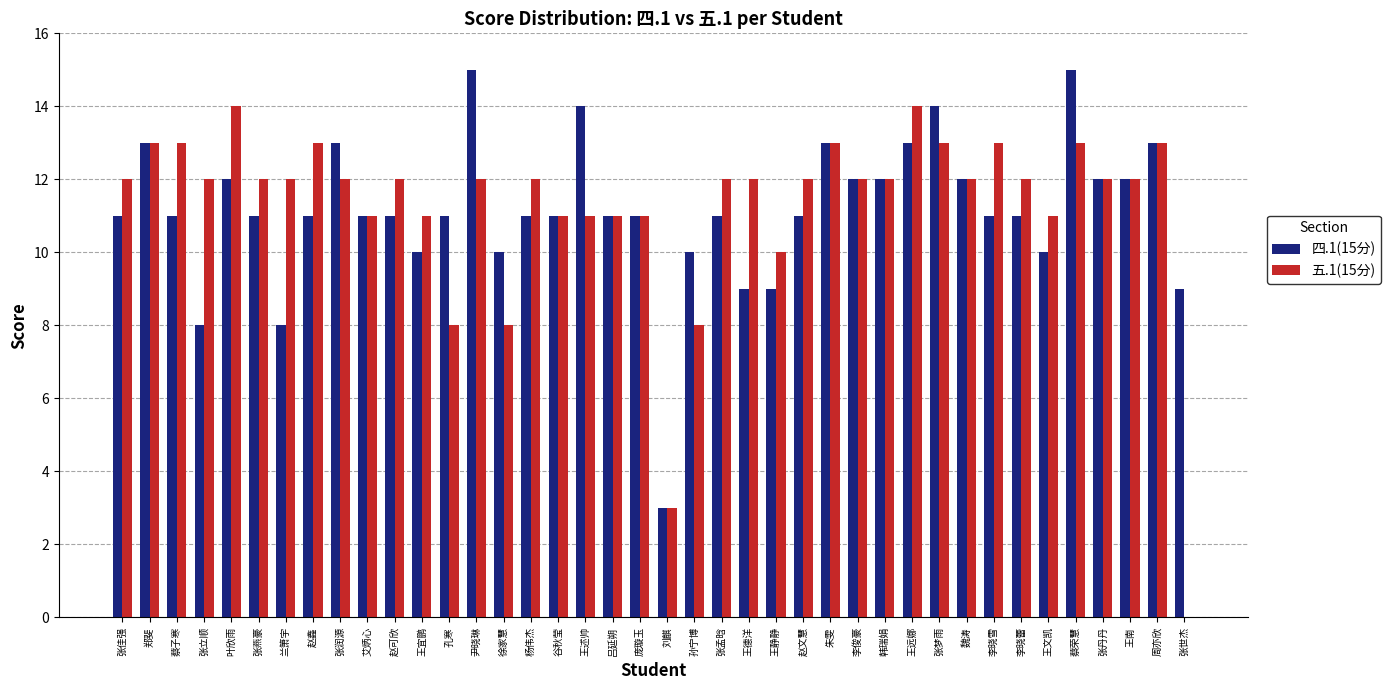

Which series changed the most between 尹晓琳 and 张世杰?

五.1(15分)